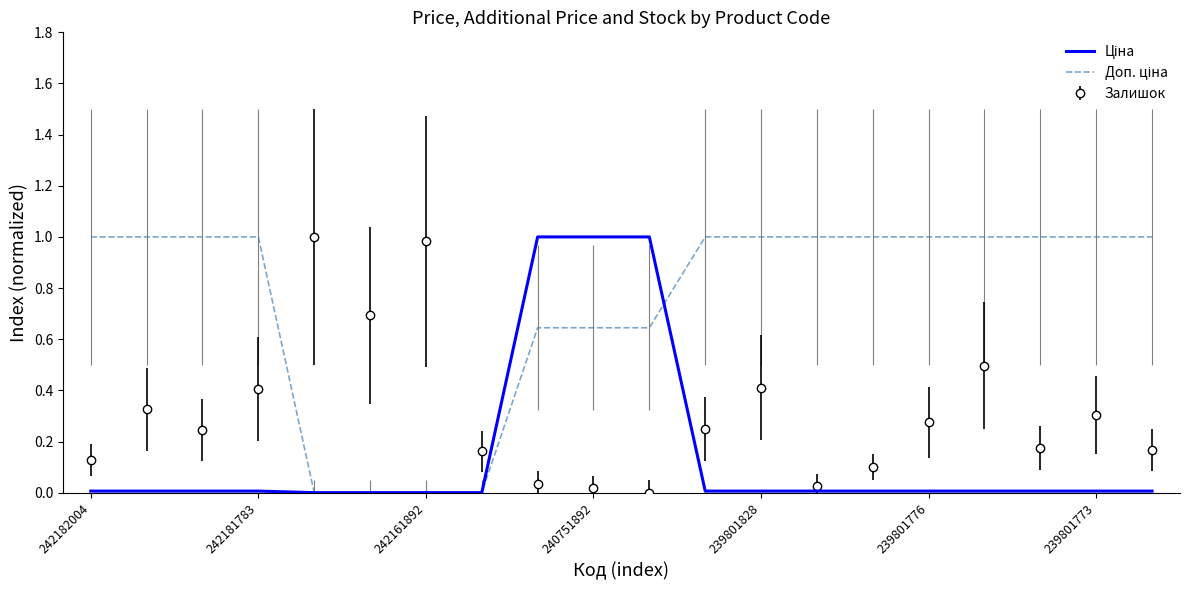

What is the greatest value displayed?

1.0